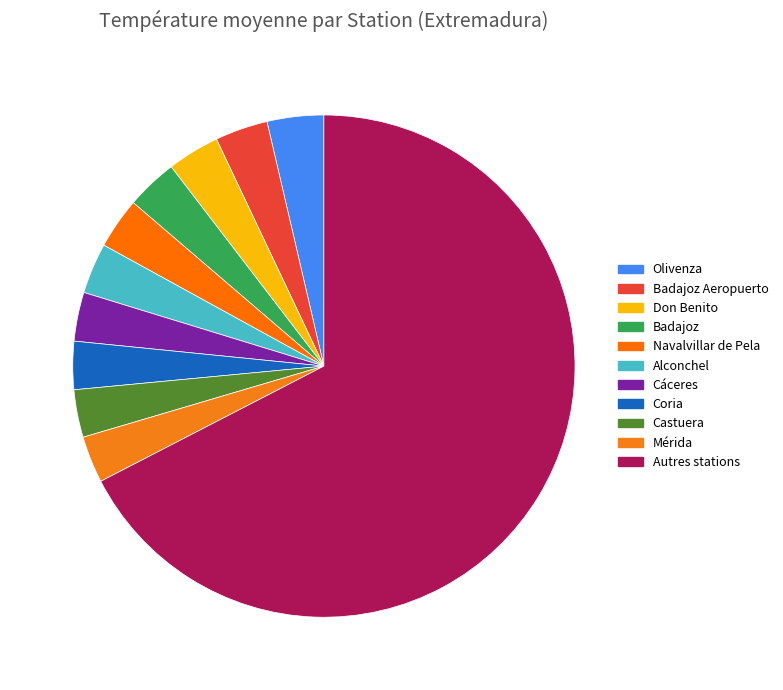

Rank the categories by value from highest to lowest.

Autres stations, Olivenza, Badajoz Aeropuerto, Don Benito, Badajoz, Navalvillar de Pela, Alconchel, Cáceres, Coria, Castuera, Mérida